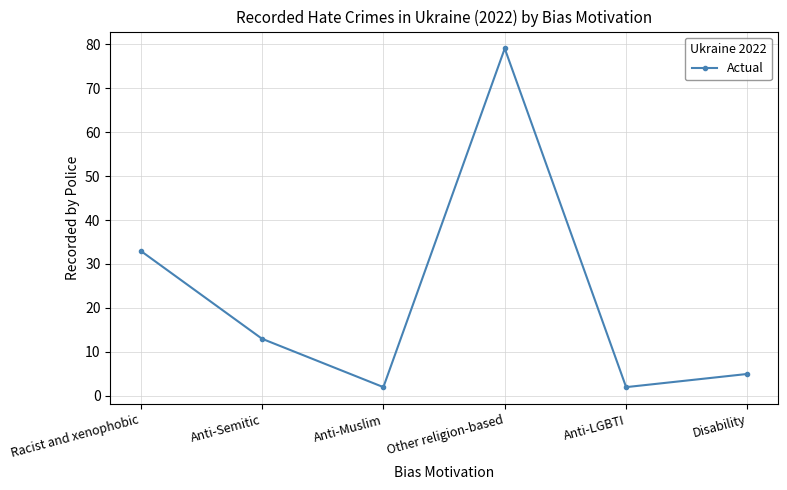

True or false: there are more than 1 points higher than both neighbors.

False